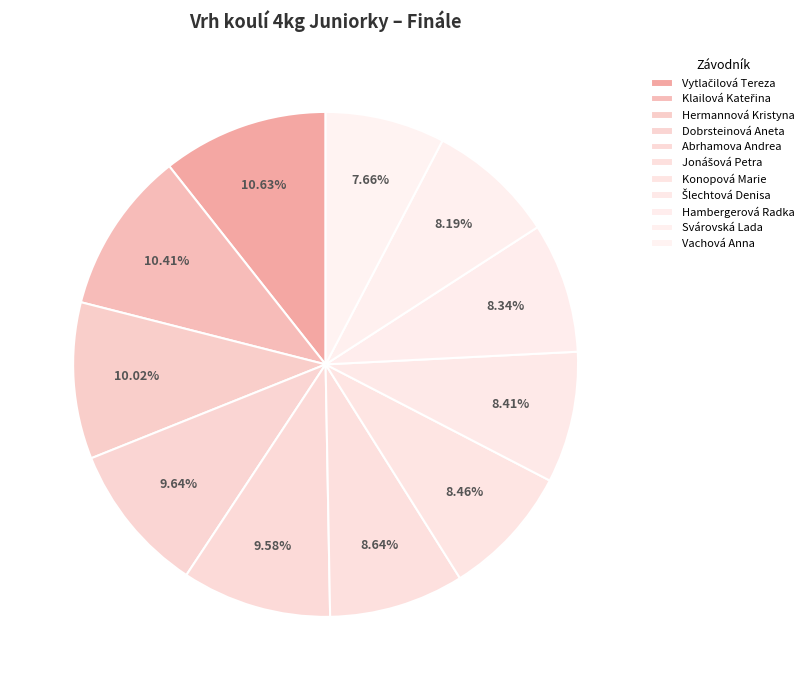

True or false: Konopová Marie accounts for 21% of the total.

False